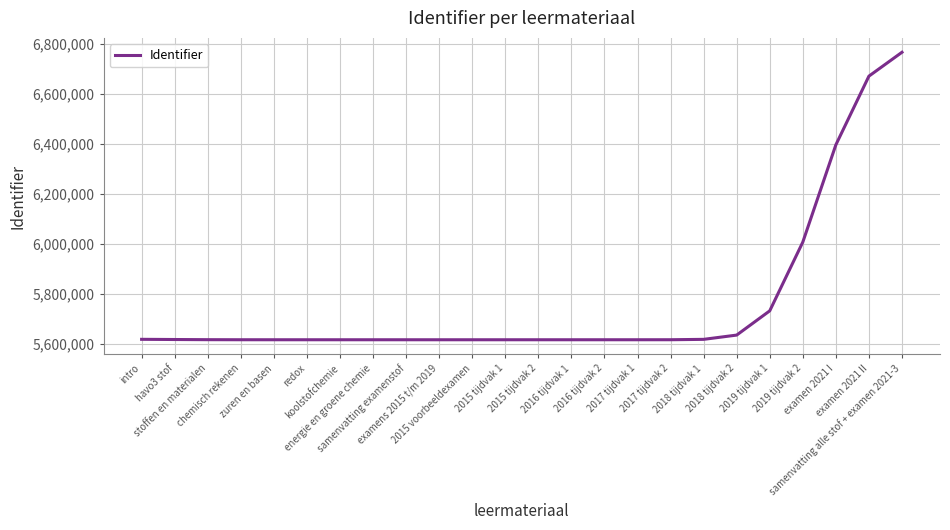

Does the chart display data point markers on the line(s)?

No